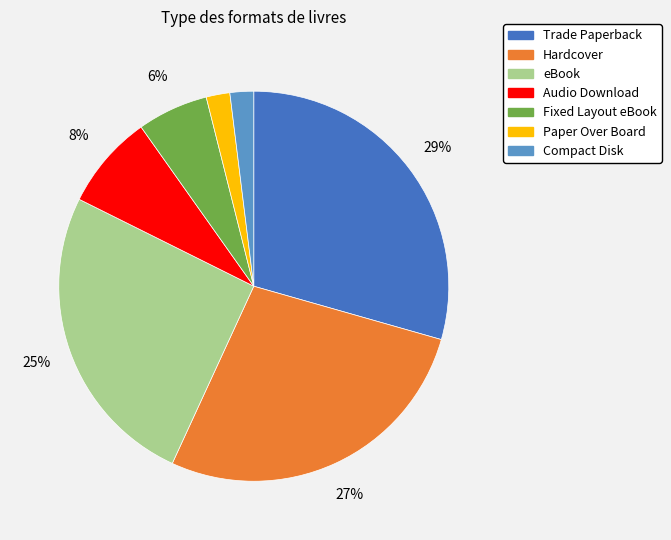

Approximately how many times larger is the value at Audio Download compared to eBook?

0.3